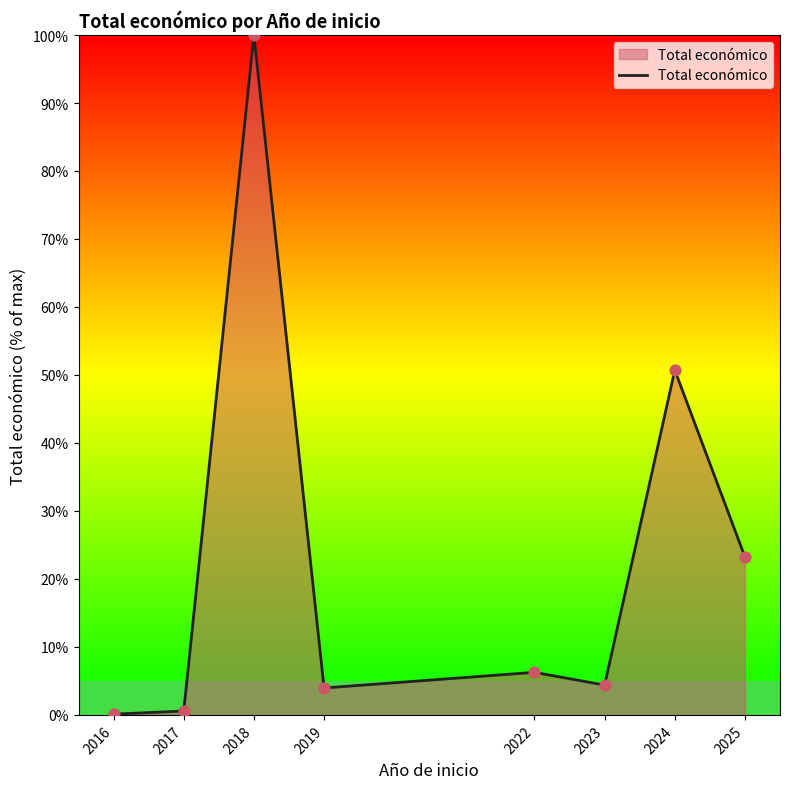

Which has a higher value, 2022 or 2018?

2018